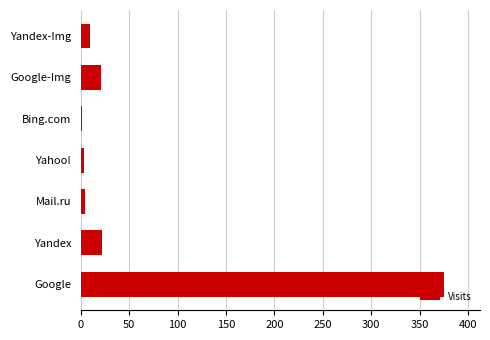

What is the average value?

62